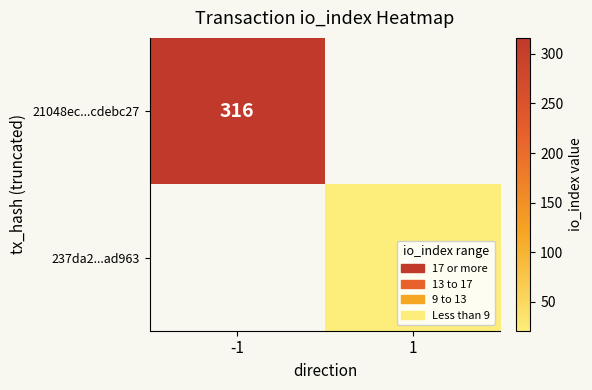

The value of 237da2...ad963 at 1 is 28. True or false?

False